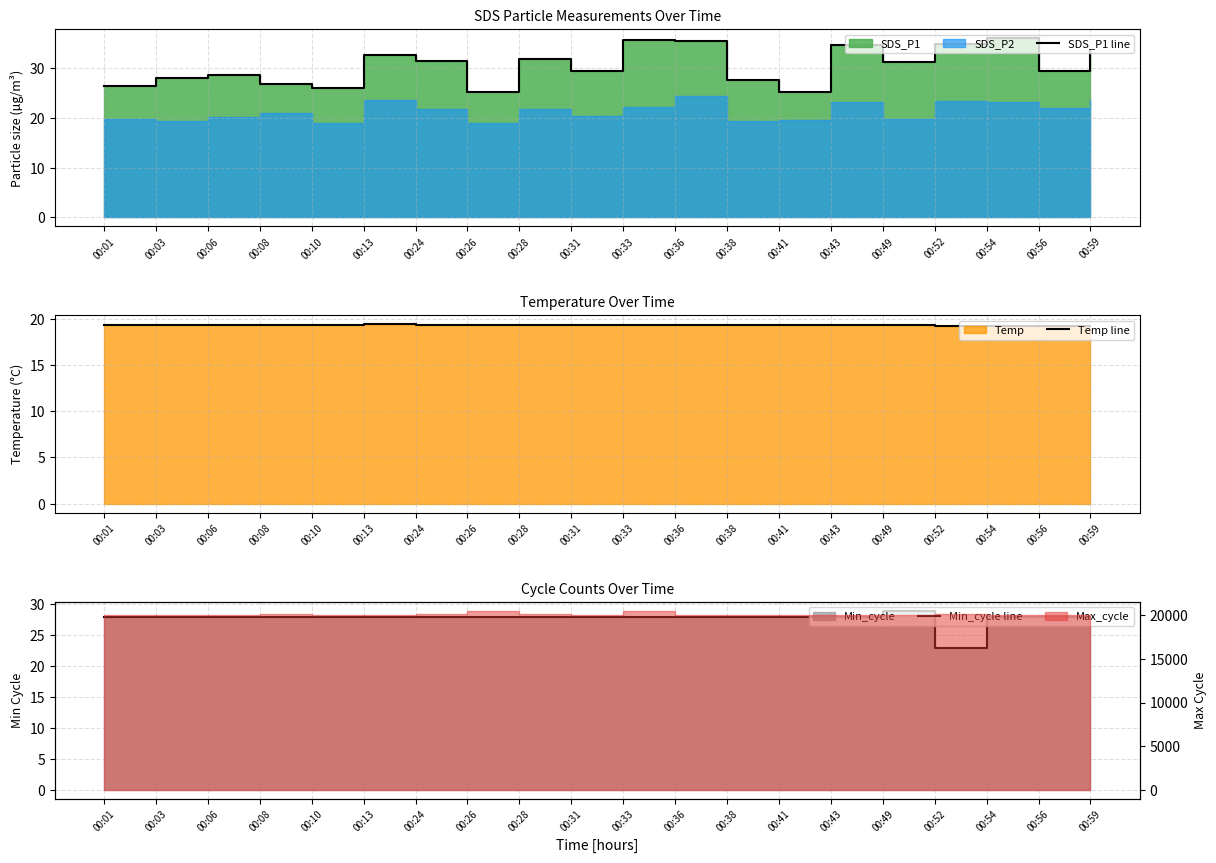

What is the sum of all Temp line values?

385.7